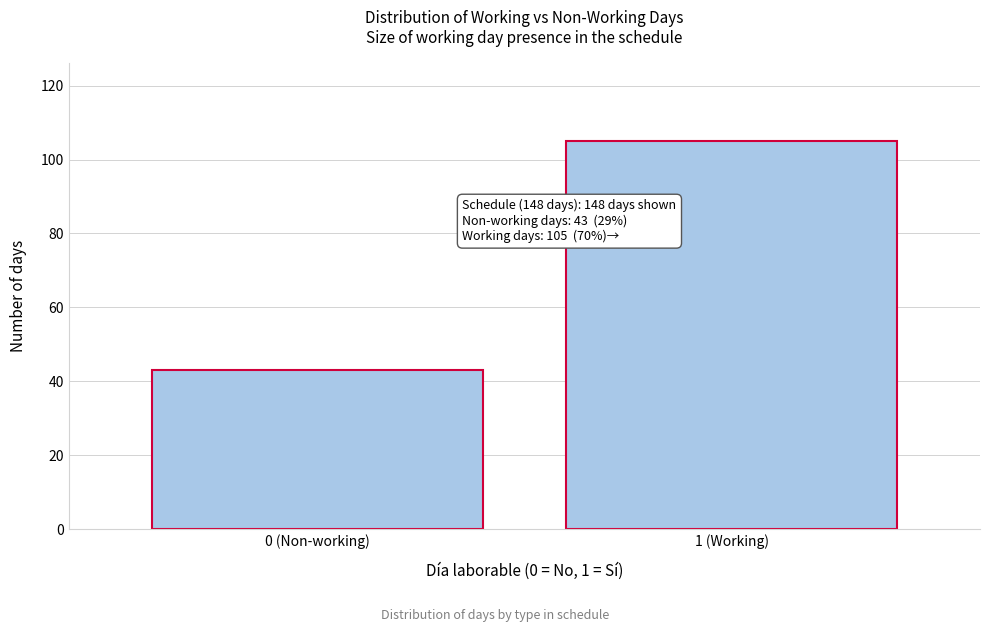

Reading left to right, extract all data points from this chart.

0 (Non-working)=43	1 (Working)=105